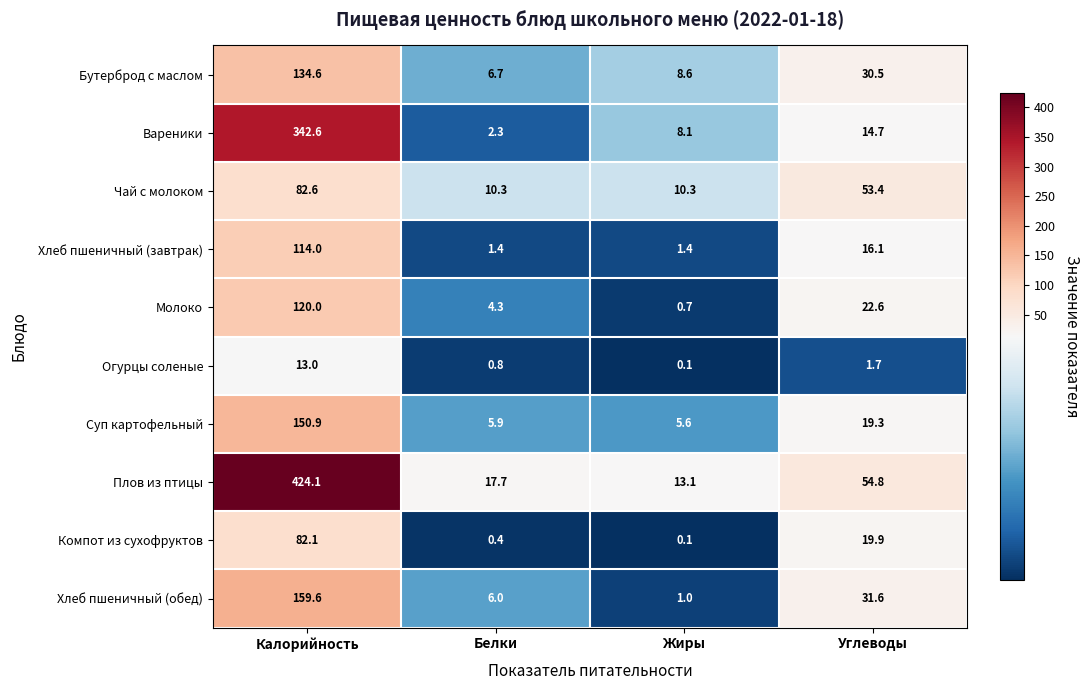

Which series changed the most between Калорийность and Белки?

Плов из птицы